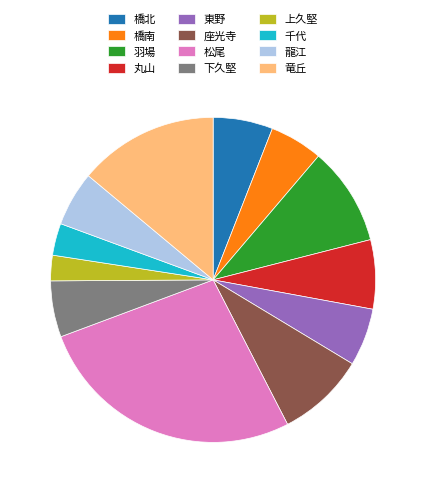

Is the sum of 千代 and 橋北 greater than half?

No